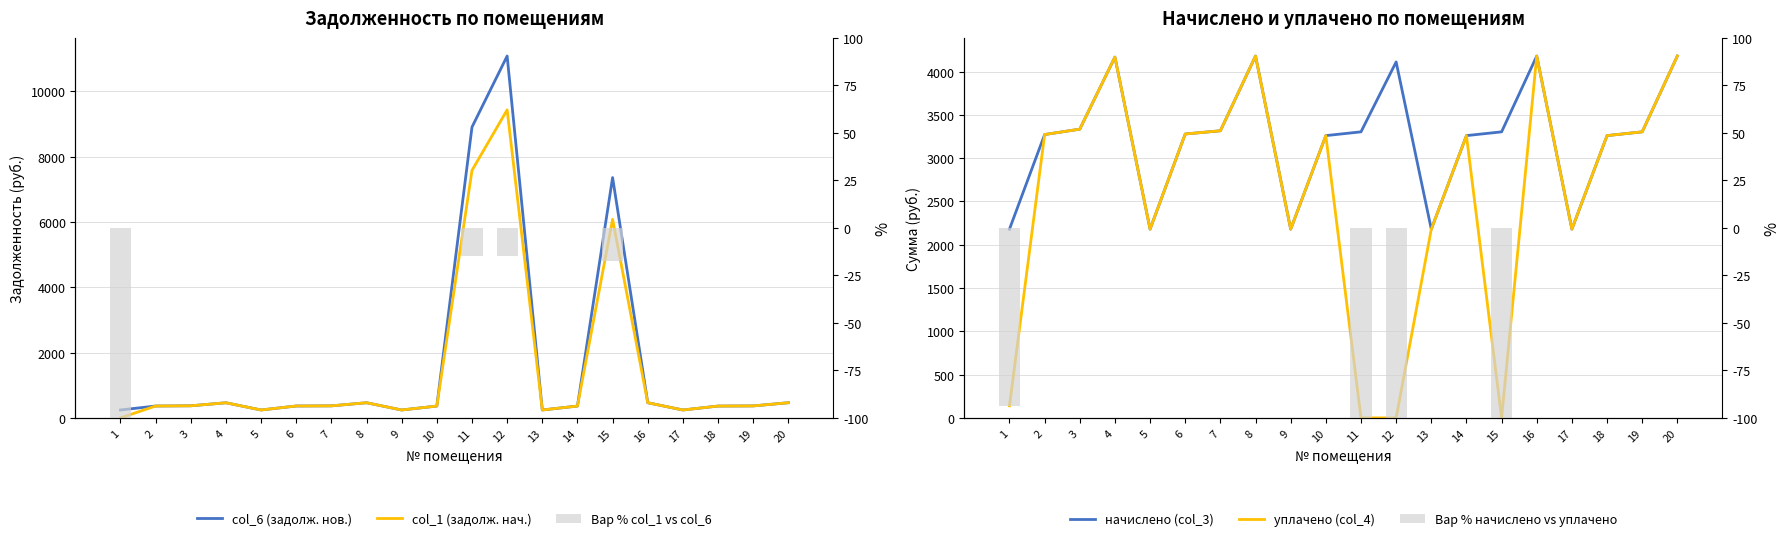

What is the value of the начислено (col_3) bar at the 8th from the left?

4179.3